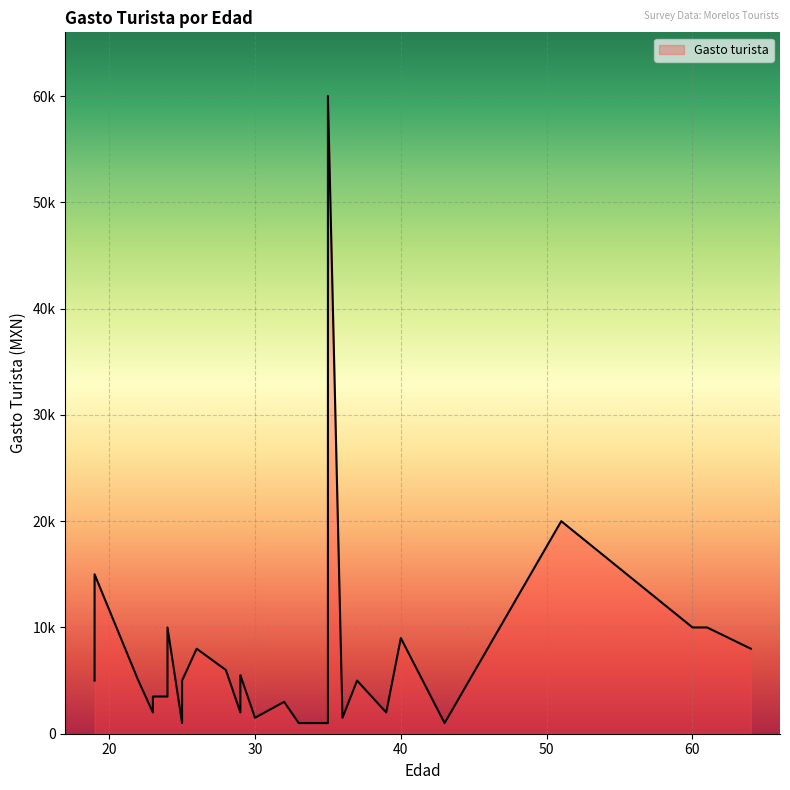

Which has a higher value, 37 or 23?

37